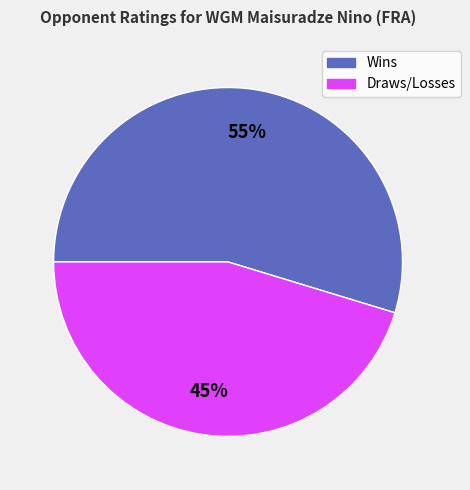

Count the number of slices in the pie.

2